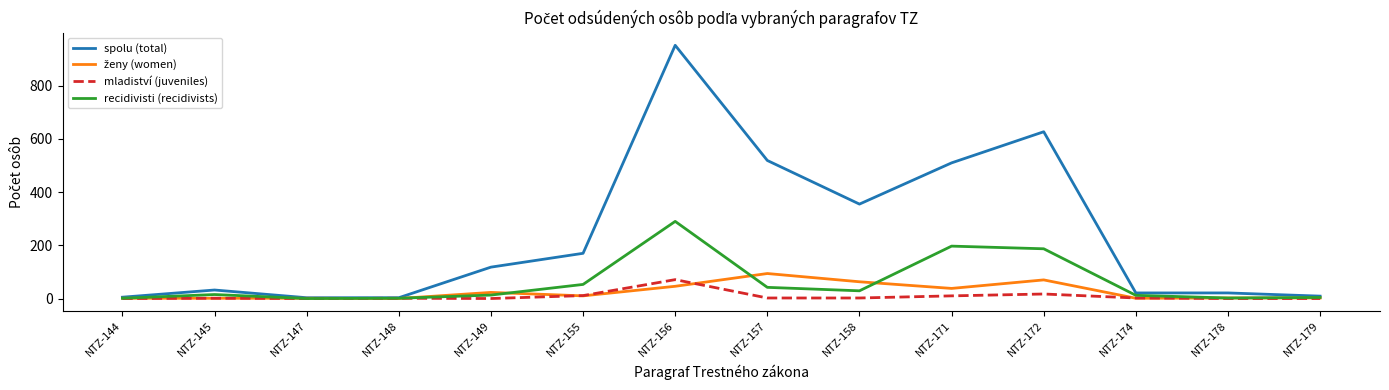

What is the difference between the second highest and minimum values in the recidivisti (recidivists) series?

197